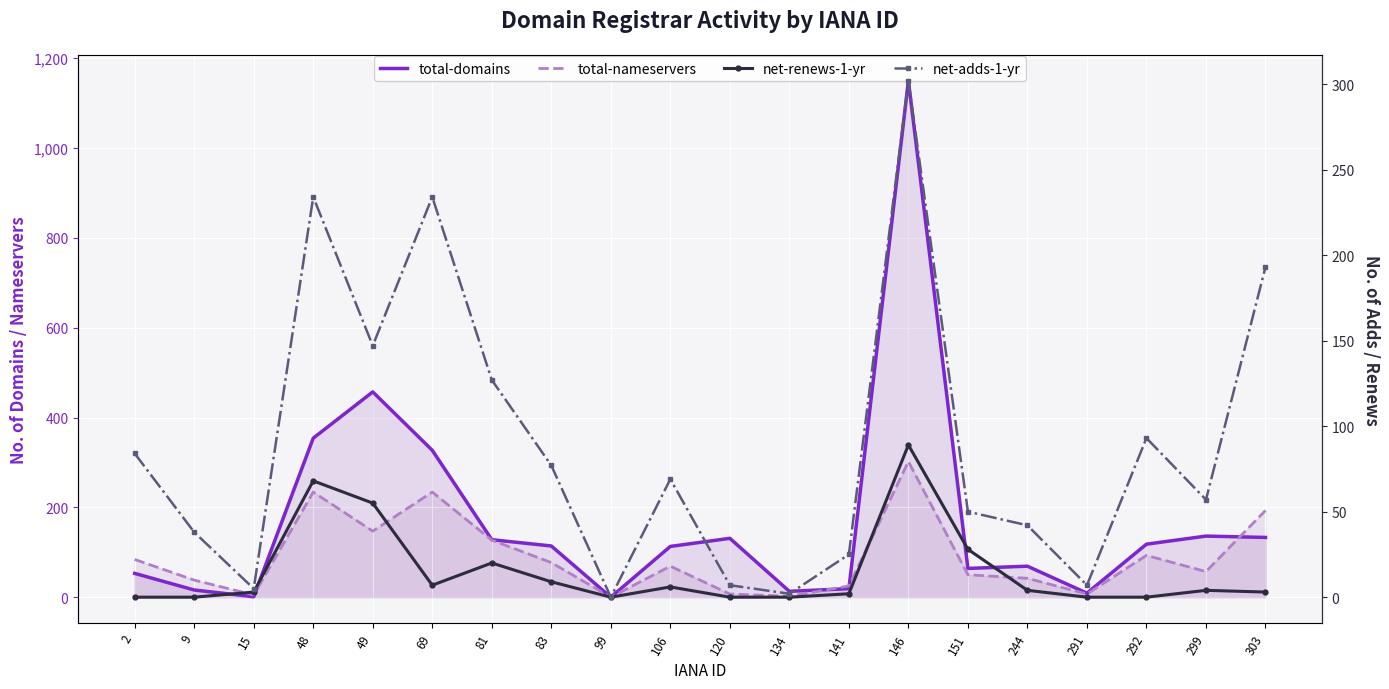

Rank the series at 292 from lowest to highest value.

net-renews-1-yr, total-nameservers, net-adds-1-yr, total-domains